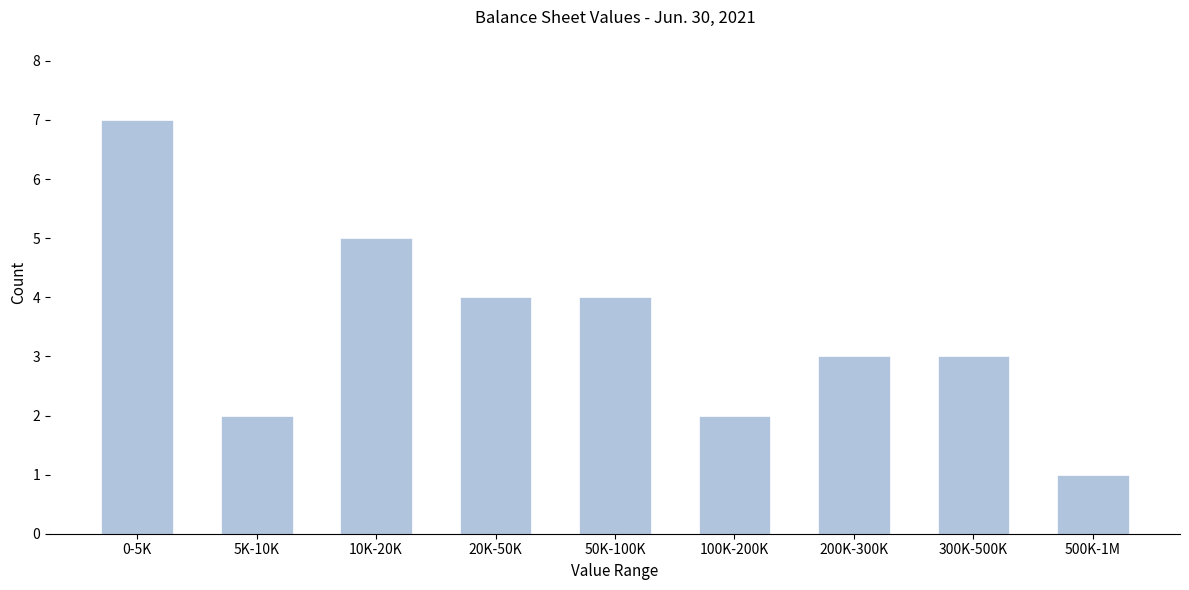

Reading right to left, extract all data points from this chart.

500K-1M=1	300K-500K=3	200K-300K=3	100K-200K=2	50K-100K=4	20K-50K=4	10K-20K=5	5K-10K=2	0-5K=7